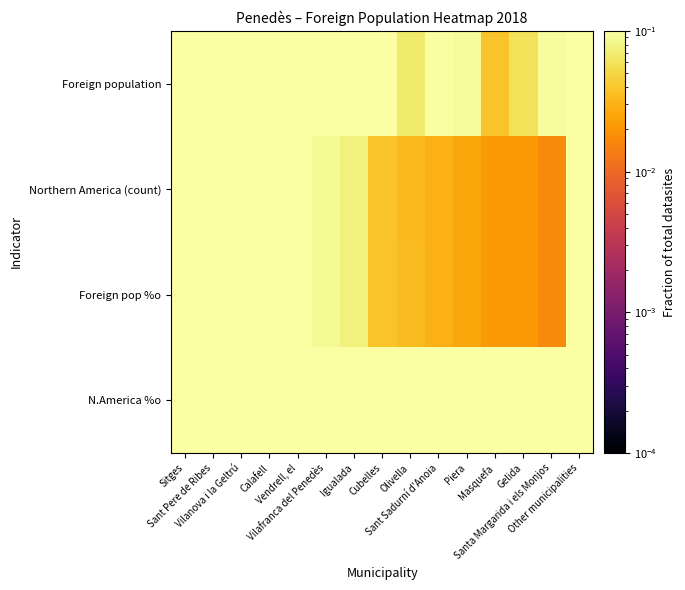

Reading right to left, what are all the values shown in this chart?

Foreign population: Other municipalities=1.0	Santa Margarida i els Monjos=0.1	Gelida=0.1	Masquefa=0.0	Piera=0.1	Sant Sadurní d'Anoia=0.1	Olivella=0.1	Cubelles=0.1	Igualada=0.4	Vilafranca del Penedès=0.5	Vendrell, el=0.5	Calafell=0.4	Vilanova i la Geltrú=0.6	Sant Pere de Ribes=0.4	Sitges=0.6
Northern America (count): Other municipalities=0.2	Santa Margarida i els Monjos=0.0	Gelida=0.0	Masquefa=0.0	Piera=0.0	Sant Sadurní d'Anoia=0.0	Olivella=0.0	Cubelles=0.0	Igualada=0.1	Vilafranca del Penedès=0.1	Vendrell, el=0.1	Calafell=0.1	Vilanova i la Geltrú=0.2	Sant Pere de Ribes=0.3	Sitges=1.0
Foreign pop %o: Other municipalities=0.2	Santa Margarida i els Monjos=0.0	Gelida=0.0	Masquefa=0.0	Piera=0.0	Sant Sadurní d'Anoia=0.0	Olivella=0.0	Cubelles=0.0	Igualada=0.1	Vilafranca del Penedès=0.1	Vendrell, el=0.1	Calafell=0.1	Vilanova i la Geltrú=0.2	Sant Pere de Ribes=0.3	Sitges=1.0
N.America %o: Other municipalities=0.1	Santa Margarida i els Monjos=0.1	Gelida=0.2	Masquefa=0.3	Piera=0.2	Sant Sadurní d'Anoia=0.2	Olivella=0.3	Cubelles=0.2	Igualada=0.1	Vilafranca del Penedès=0.1	Vendrell, el=0.1	Calafell=0.2	Vilanova i la Geltrú=0.2	Sant Pere de Ribes=0.4	Sitges=1.0